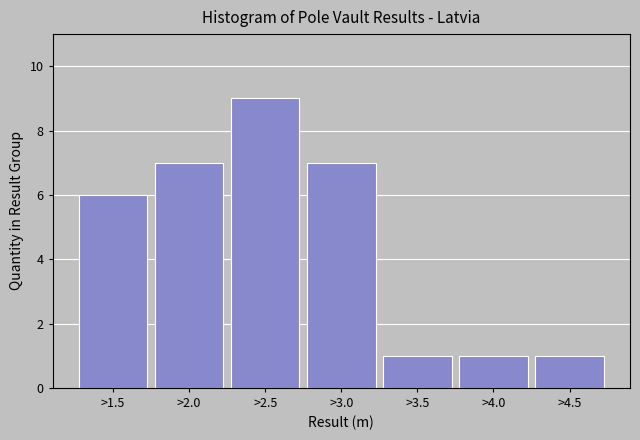

Reading left to right, transcribe all the data shown in this chart.

6	7	9	7	1	1	1